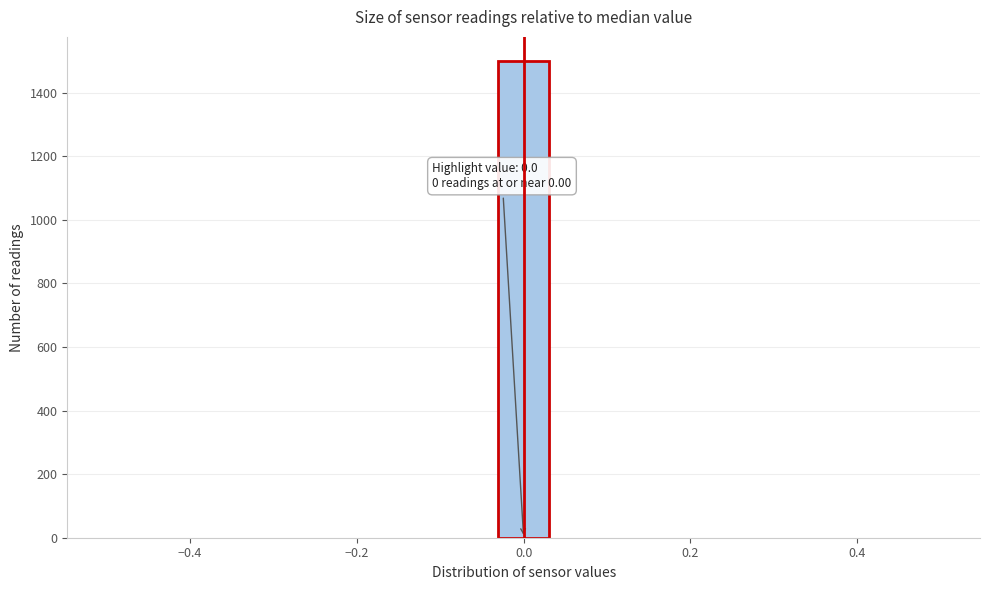

Read against the x-axis, roughly where is the centre of the tallest bar?

0.00